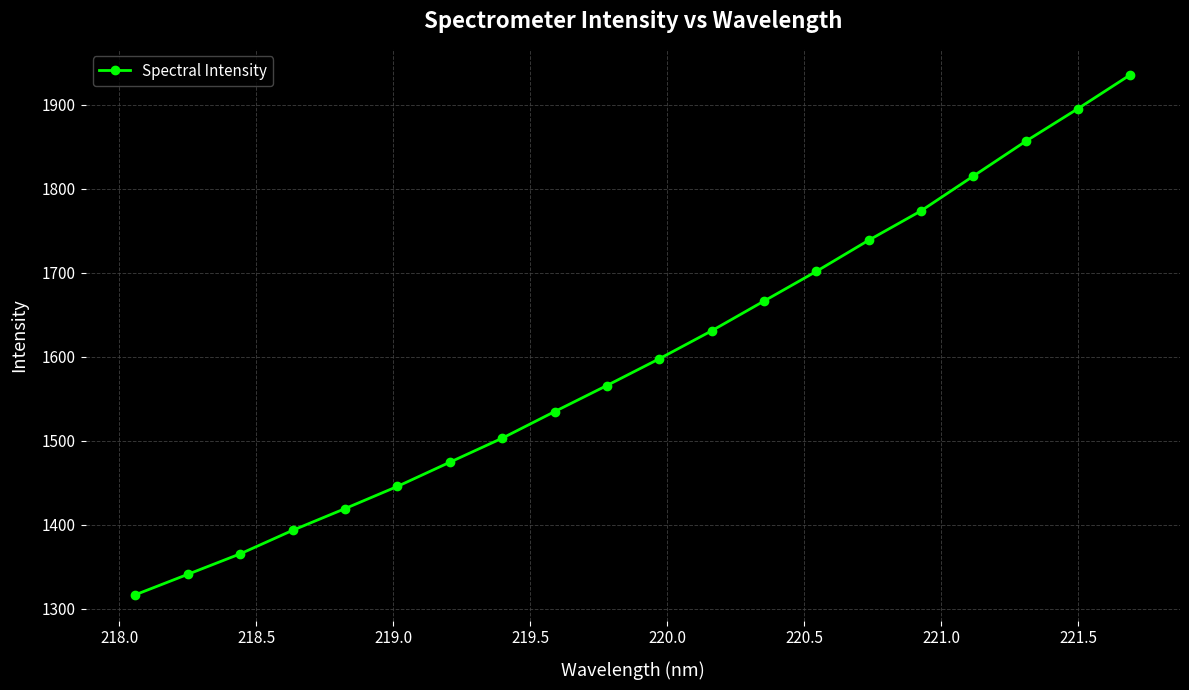

What is the greatest value displayed?

1935.6